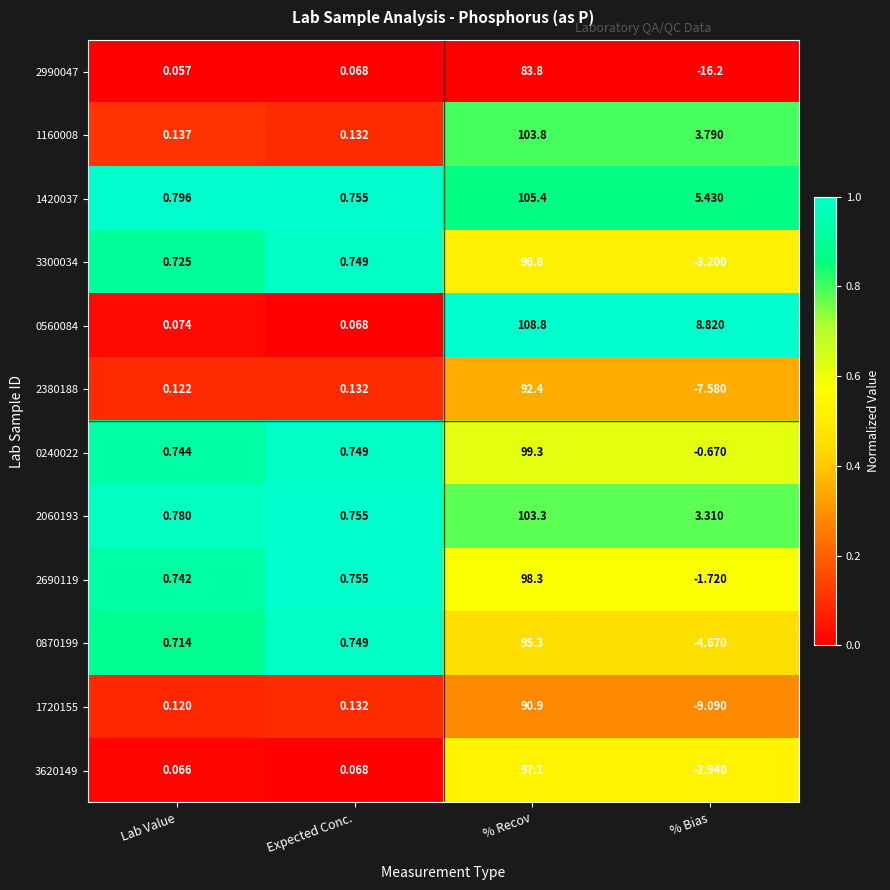

Where is 1720155 nearest to the value 40?

Expected Conc.